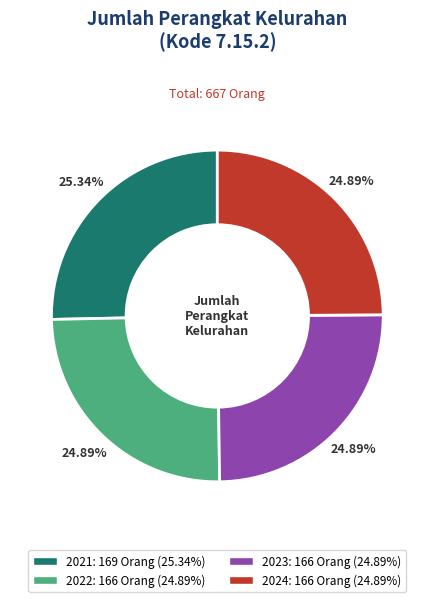

What is the ratio of the value at 2023 to the value at 2024?

1.0